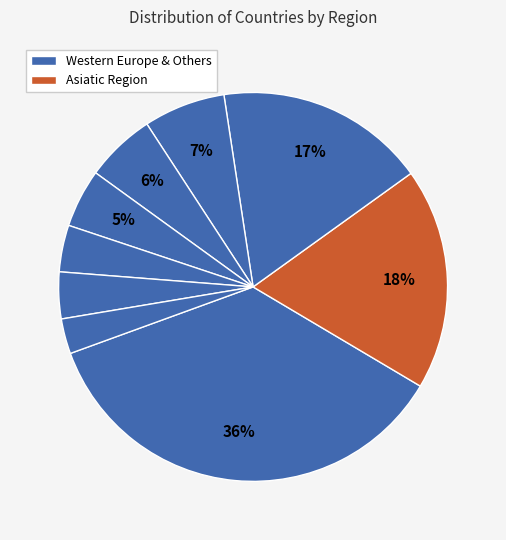

How many segments does this pie chart have?

9